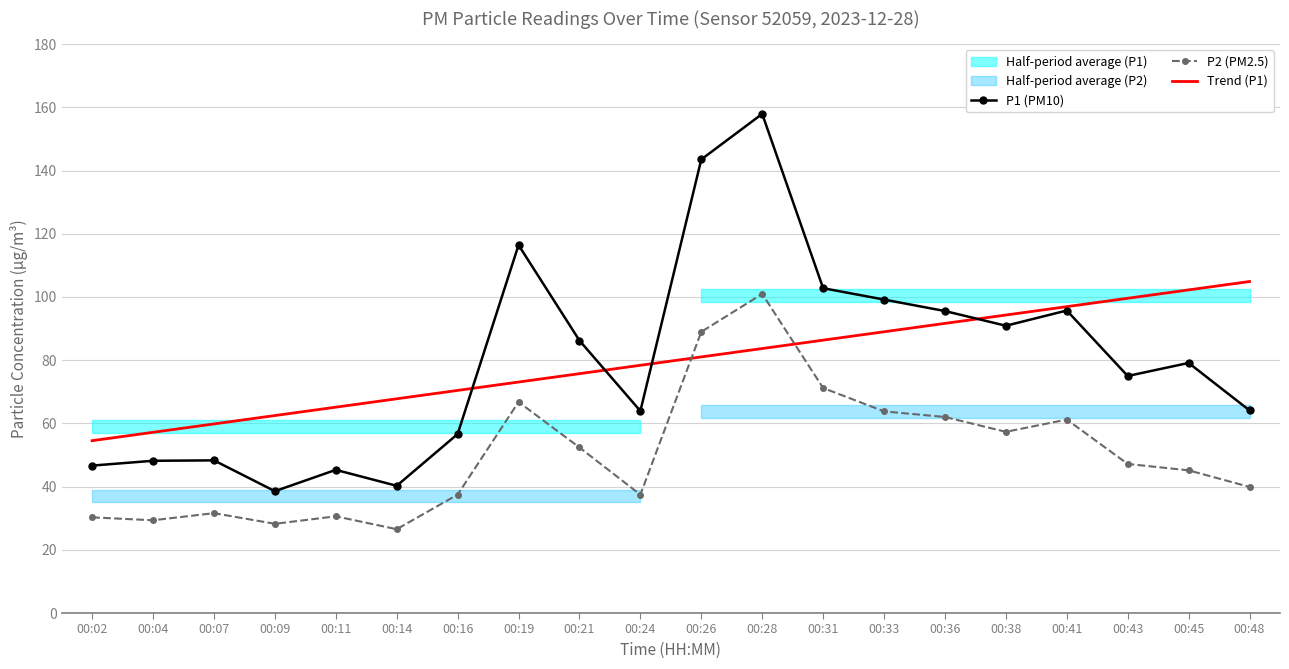

True or false: P1 (PM10) and P2 (PM2.5) intersect in this chart.

False